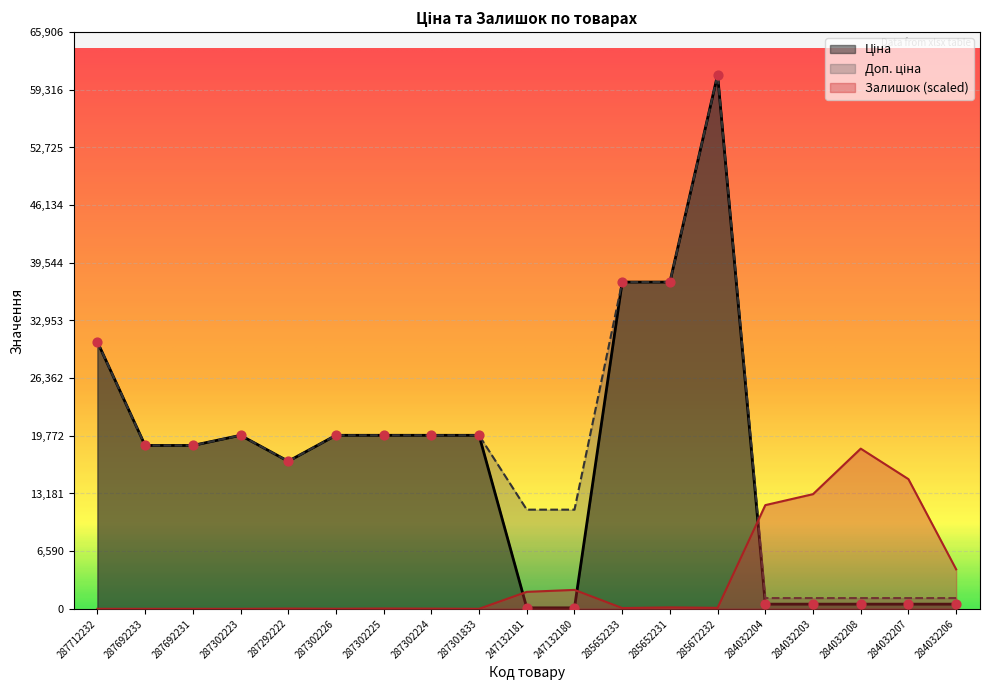

Which series contains the lowest Y value?

Залишок